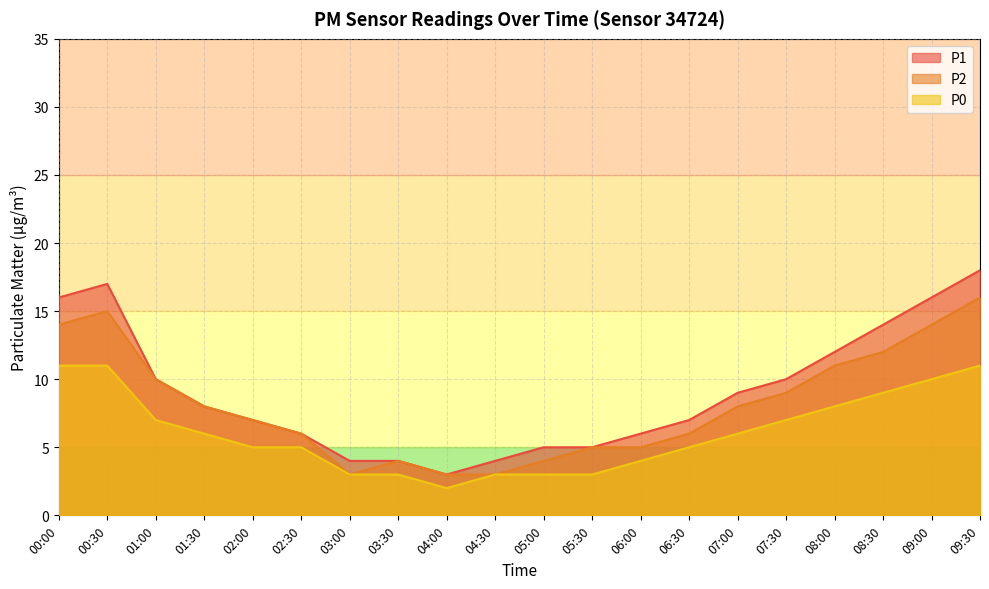

Does the chart have visible grid lines?

Yes